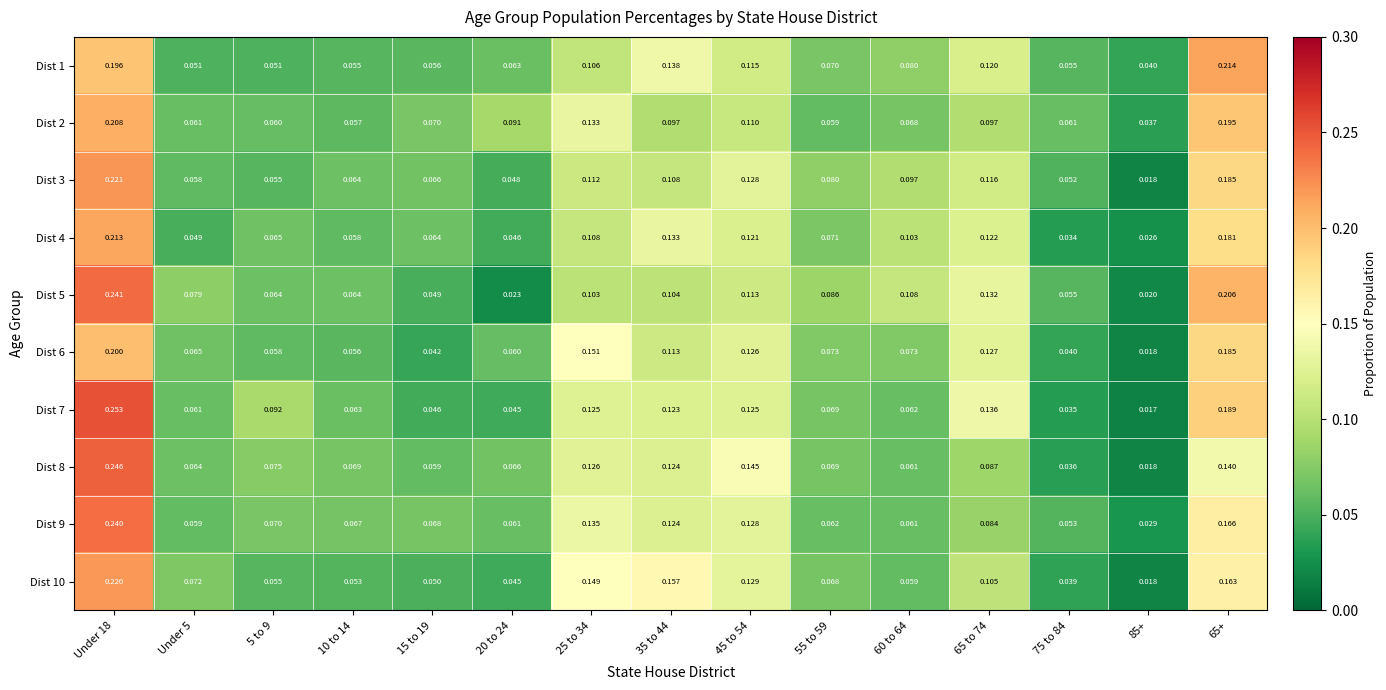

Reading left to right, transcribe all the data shown in this chart.

Dist 1: Under 18=0.2	Under 5=0.1	5 to 9=0.1	10 to 14=0.1	15 to 19=0.1	20 to 24=0.1	25 to 34=0.1	35 to 44=0.1	45 to 54=0.1	55 to 59=0.1	60 to 64=0.1	65 to 74=0.1	75 to 84=0.1	85+=0.0	65+=0.2
Dist 2: Under 18=0.2	Under 5=0.1	5 to 9=0.1	10 to 14=0.1	15 to 19=0.1	20 to 24=0.1	25 to 34=0.1	35 to 44=0.1	45 to 54=0.1	55 to 59=0.1	60 to 64=0.1	65 to 74=0.1	75 to 84=0.1	85+=0.0	65+=0.2
Dist 3: Under 18=0.2	Under 5=0.1	5 to 9=0.1	10 to 14=0.1	15 to 19=0.1	20 to 24=0.0	25 to 34=0.1	35 to 44=0.1	45 to 54=0.1	55 to 59=0.1	60 to 64=0.1	65 to 74=0.1	75 to 84=0.1	85+=0.0	65+=0.2
Dist 4: Under 18=0.2	Under 5=0.0	5 to 9=0.1	10 to 14=0.1	15 to 19=0.1	20 to 24=0.0	25 to 34=0.1	35 to 44=0.1	45 to 54=0.1	55 to 59=0.1	60 to 64=0.1	65 to 74=0.1	75 to 84=0.0	85+=0.0	65+=0.2
Dist 5: Under 18=0.2	Under 5=0.1	5 to 9=0.1	10 to 14=0.1	15 to 19=0.0	20 to 24=0.0	25 to 34=0.1	35 to 44=0.1	45 to 54=0.1	55 to 59=0.1	60 to 64=0.1	65 to 74=0.1	75 to 84=0.1	85+=0.0	65+=0.2
Dist 6: Under 18=0.2	Under 5=0.1	5 to 9=0.1	10 to 14=0.1	15 to 19=0.0	20 to 24=0.1	25 to 34=0.2	35 to 44=0.1	45 to 54=0.1	55 to 59=0.1	60 to 64=0.1	65 to 74=0.1	75 to 84=0.0	85+=0.0	65+=0.2
Dist 7: Under 18=0.3	Under 5=0.1	5 to 9=0.1	10 to 14=0.1	15 to 19=0.0	20 to 24=0.0	25 to 34=0.1	35 to 44=0.1	45 to 54=0.1	55 to 59=0.1	60 to 64=0.1	65 to 74=0.1	75 to 84=0.0	85+=0.0	65+=0.2
Dist 8: Under 18=0.2	Under 5=0.1	5 to 9=0.1	10 to 14=0.1	15 to 19=0.1	20 to 24=0.1	25 to 34=0.1	35 to 44=0.1	45 to 54=0.1	55 to 59=0.1	60 to 64=0.1	65 to 74=0.1	75 to 84=0.0	85+=0.0	65+=0.1
Dist 9: Under 18=0.2	Under 5=0.1	5 to 9=0.1	10 to 14=0.1	15 to 19=0.1	20 to 24=0.1	25 to 34=0.1	35 to 44=0.1	45 to 54=0.1	55 to 59=0.1	60 to 64=0.1	65 to 74=0.1	75 to 84=0.1	85+=0.0	65+=0.2
Dist 10: Under 18=0.2	Under 5=0.1	5 to 9=0.1	10 to 14=0.1	15 to 19=0.1	20 to 24=0.0	25 to 34=0.1	35 to 44=0.2	45 to 54=0.1	55 to 59=0.1	60 to 64=0.1	65 to 74=0.1	75 to 84=0.0	85+=0.0	65+=0.2